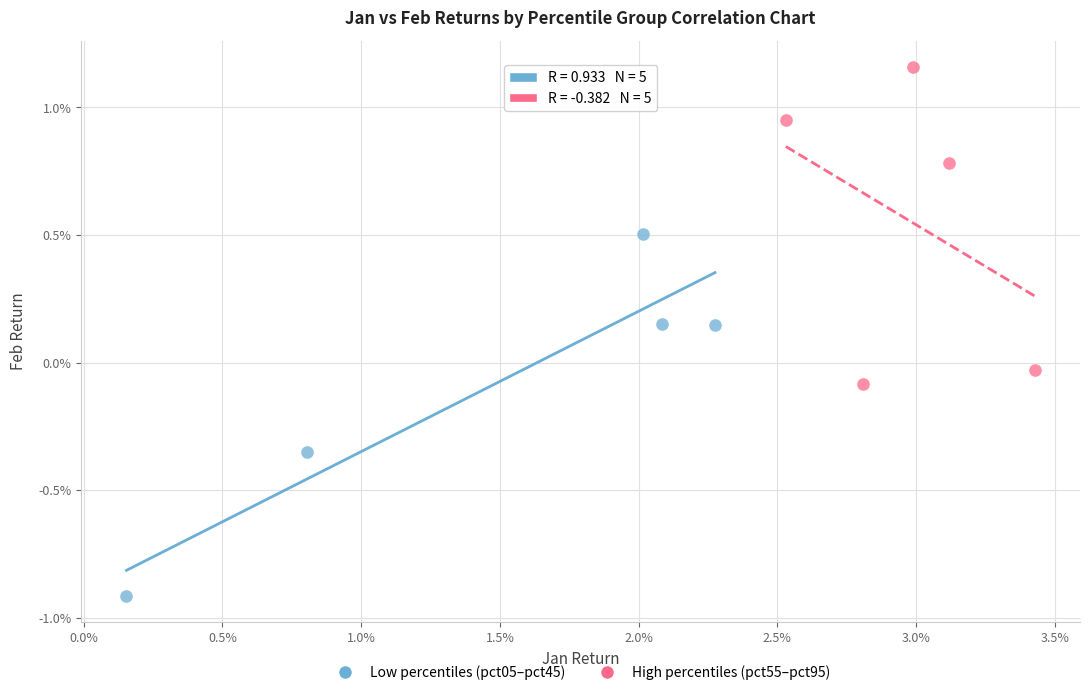

Which series contains the lowest Y value?

Low percentiles (pct05–pct45)